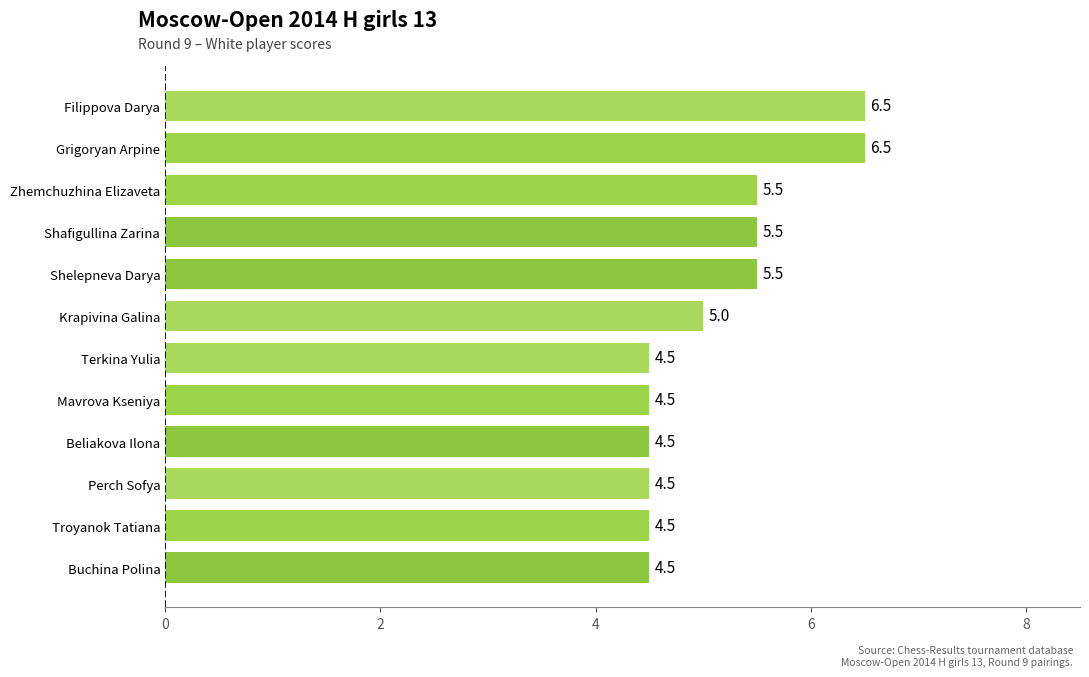

What is the sum of all values?

61.5